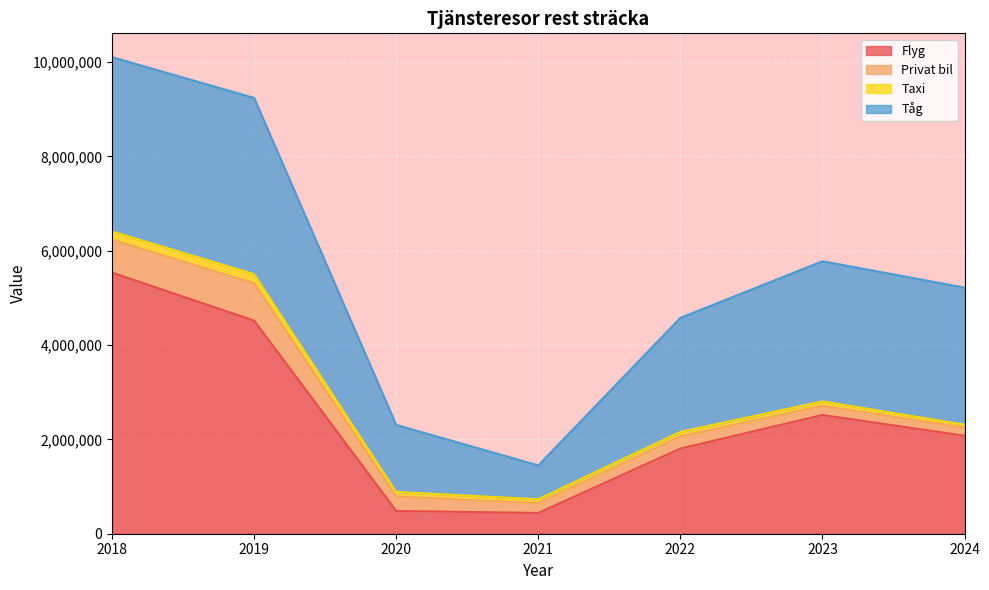

Does the chart display data point markers on the line(s)?

No